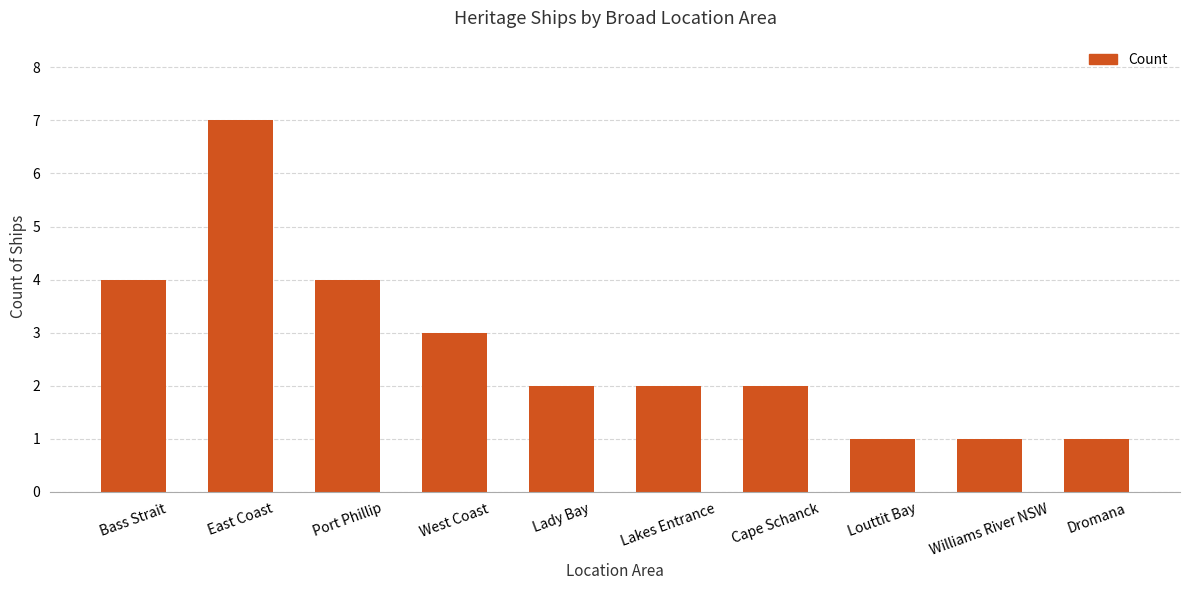

What is the value of the 7th bar from the left?

2